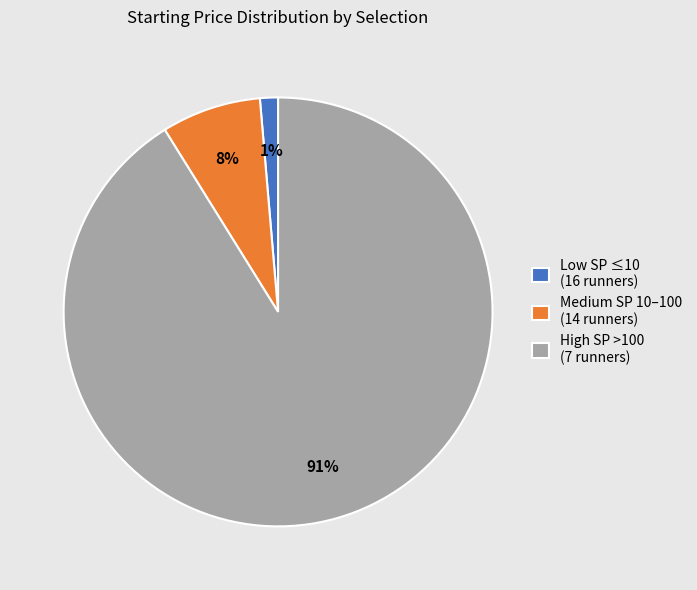

Is it true that Low SP ≤10 (16 runners) is 11% of the pie?

False